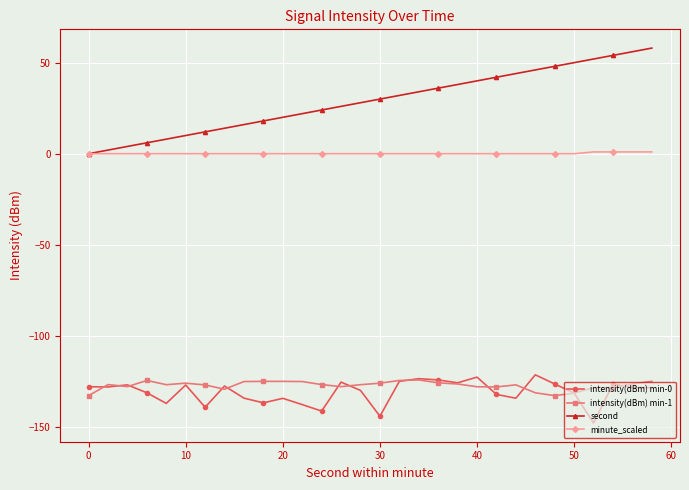

Rank the series by their maximum value, from highest to lowest.

second, minute_scaled, intensity(dBm) min-0, intensity(dBm) min-1